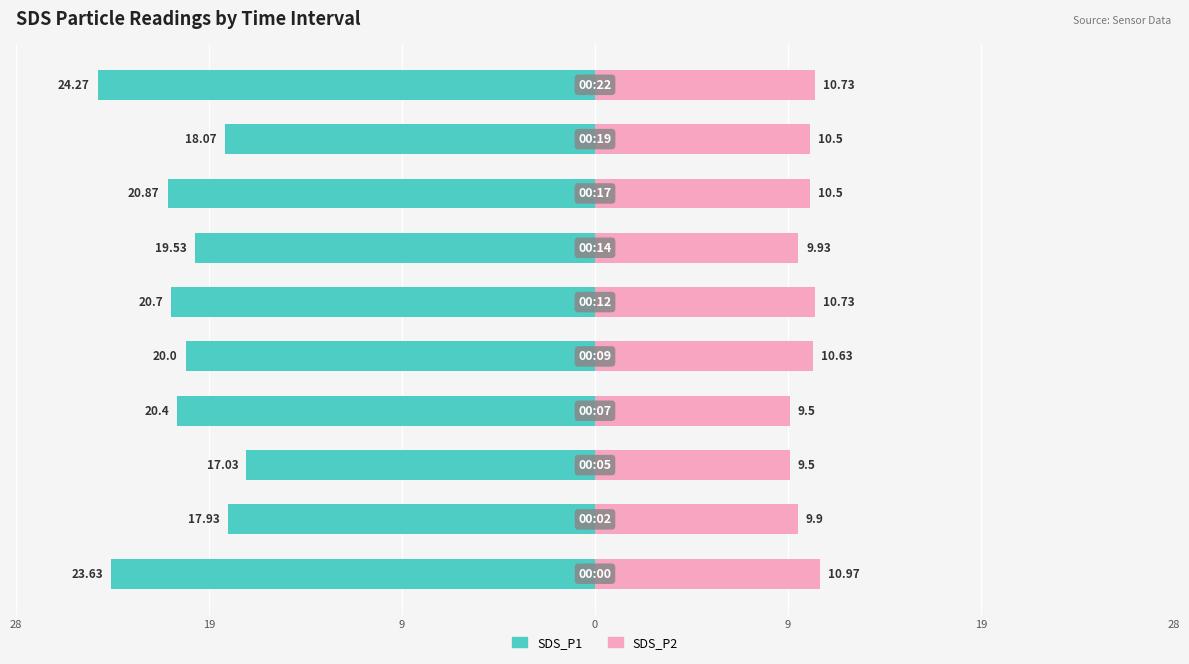

What is the sum of all SDS_P2 values?

102.9